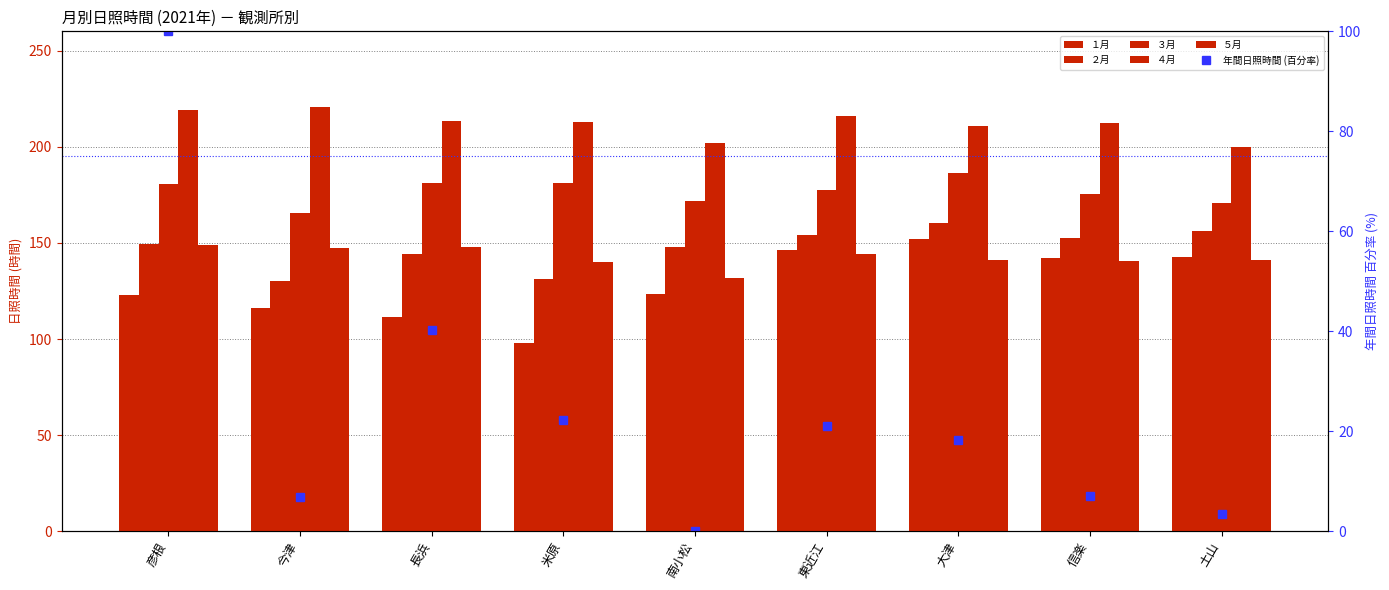

What is the sum of all ３月 values?

1590.4